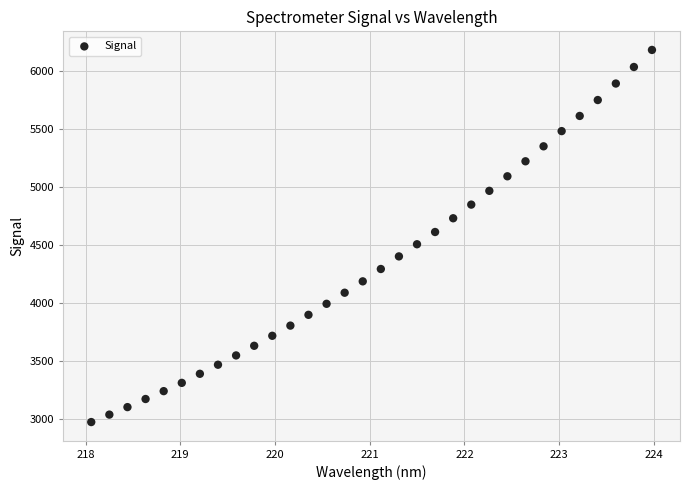

What is the range of X values (max minus min)?

5.9